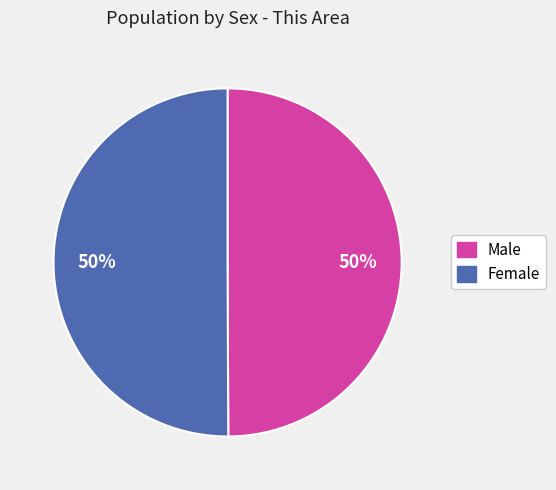

What percentage is the Male slice, to the nearest percent?

50%